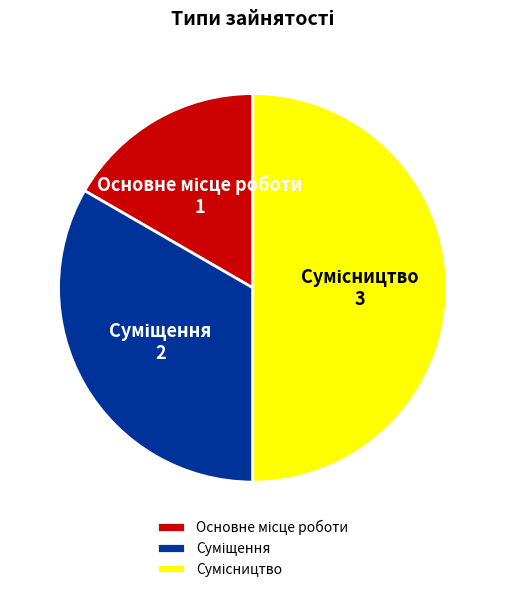

How many segments does this pie chart have?

3